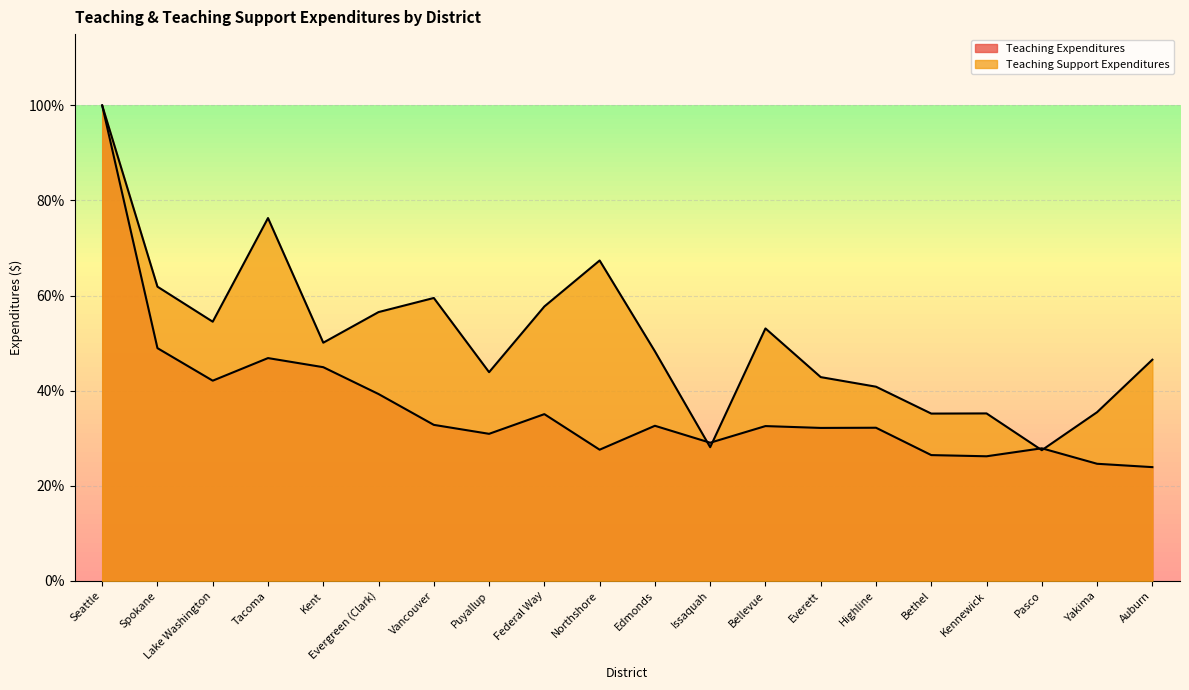

Reading left to right, extract all data points from this chart.

Teaching Expenditures: 1.0	0.5	0.4	0.5	0.4	0.4	0.3	0.3	0.4	0.3	0.3	0.3	0.3	0.3	0.3	0.3	0.3	0.3	0.2	0.2
Teaching Support Expenditures: 1.0	0.6	0.5	0.8	0.5	0.6	0.6	0.4	0.6	0.7	0.5	0.3	0.5	0.4	0.4	0.4	0.4	0.3	0.4	0.5